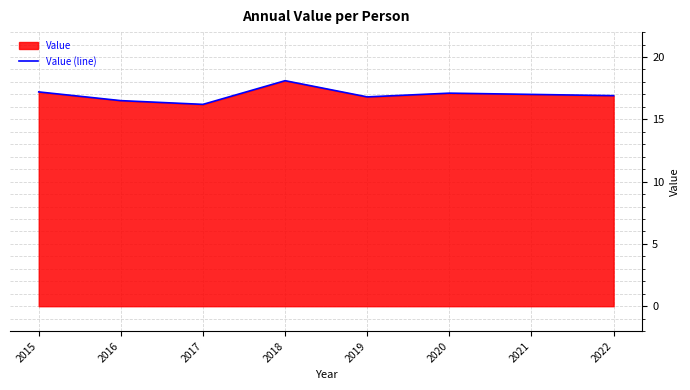

True or false: there are more than 1 points higher than both neighbors.

True